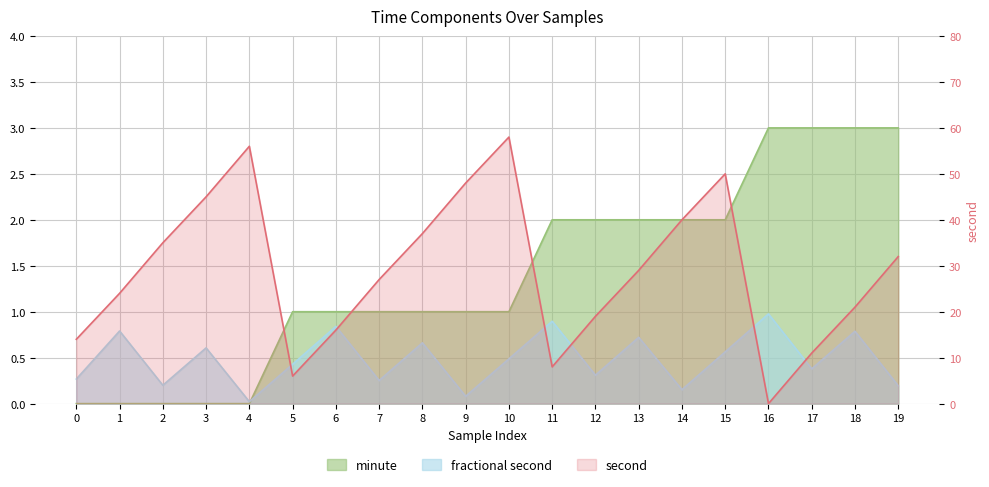

Is the value of minute at 9 greater than the value of fractional second at 6?

Yes